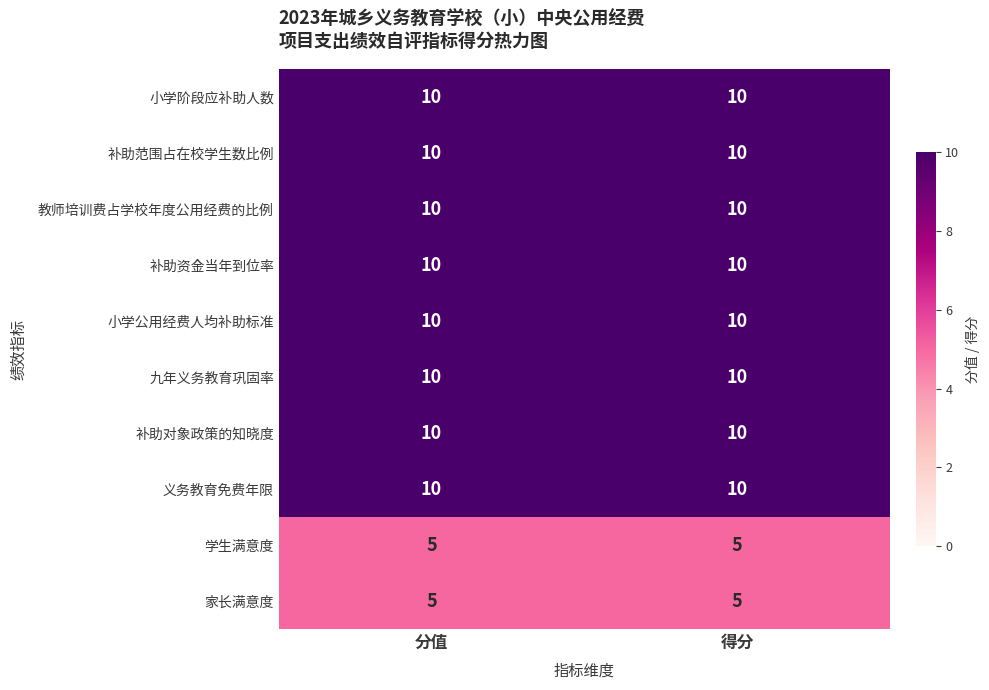

The value of 学生满意度 at 分值 is 5. True or false?

True